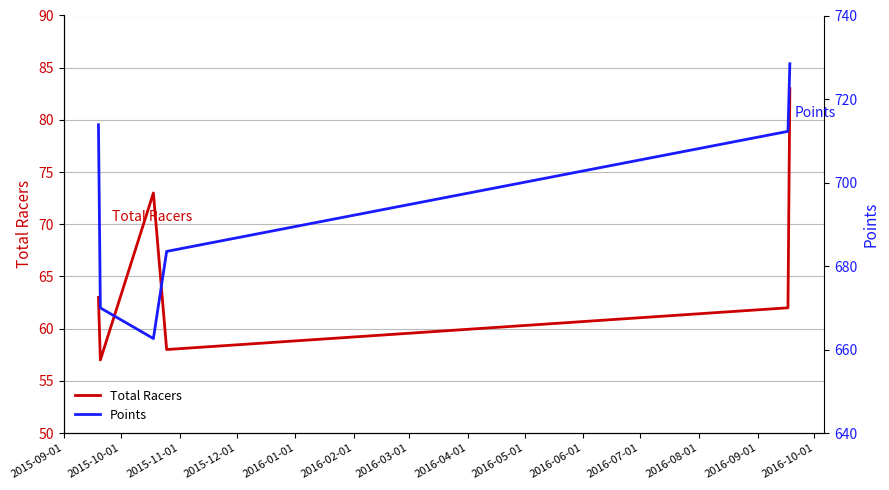

How many data points in Total Racers are above 63?

2